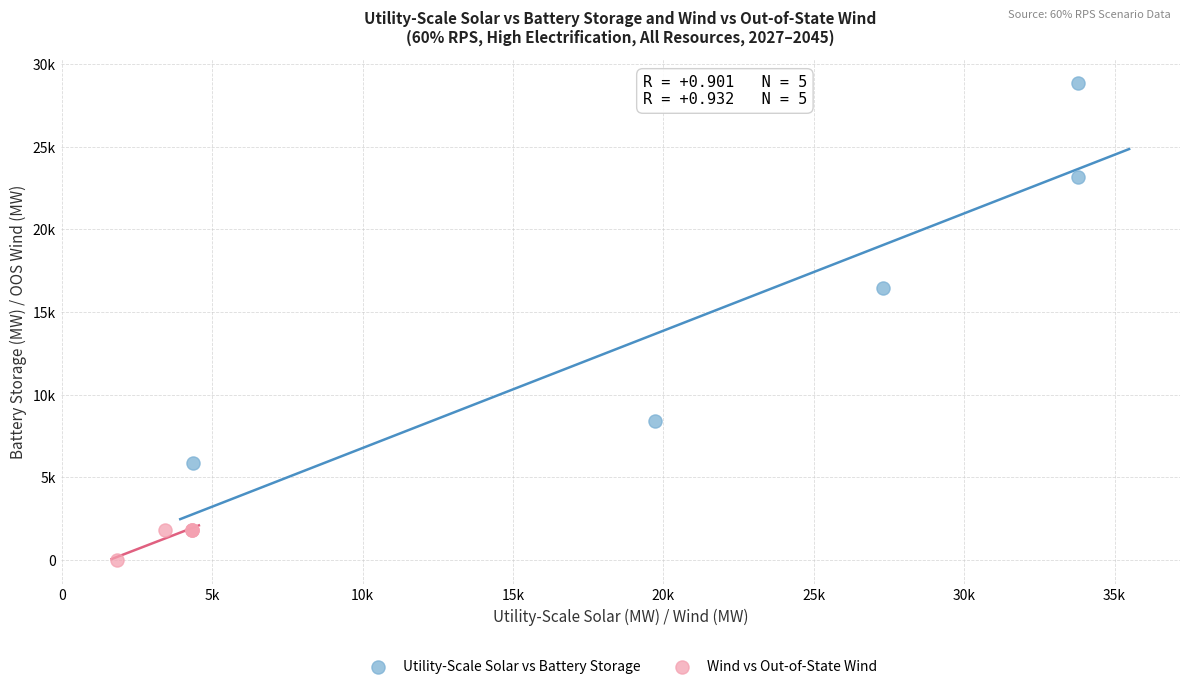

Which series has the largest Y range (max minus min)?

Utility-Scale Solar vs Battery Storage